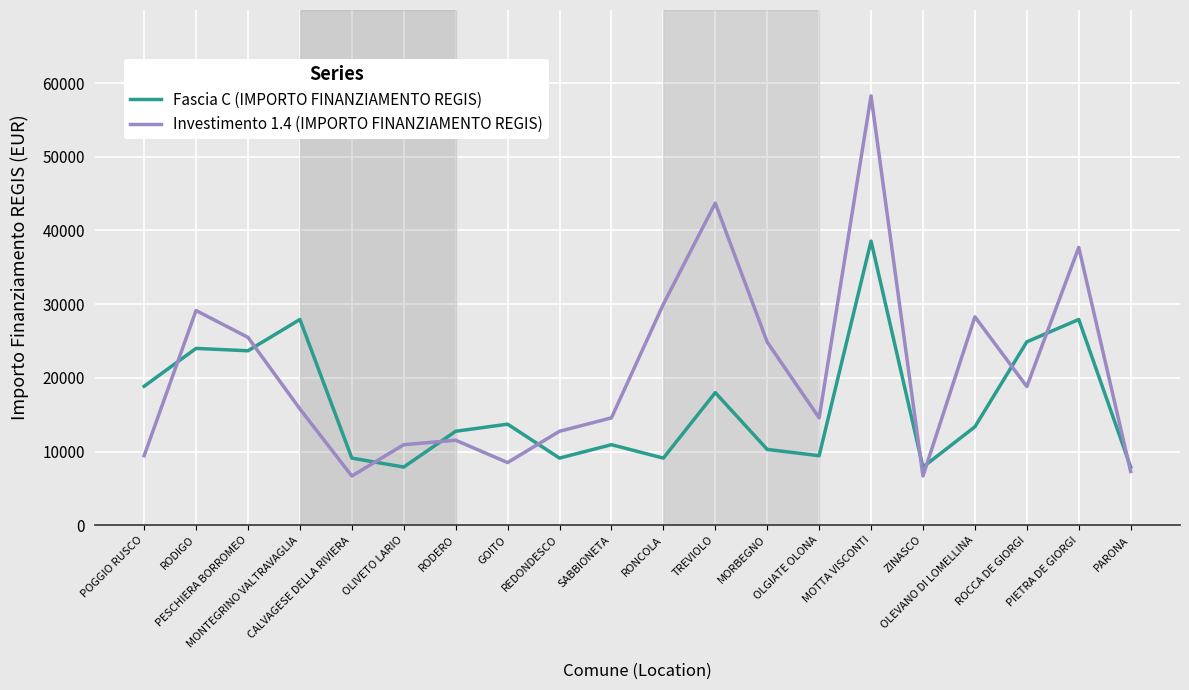

At which category is the sum across all series the highest?

MOTTA VISCONTI